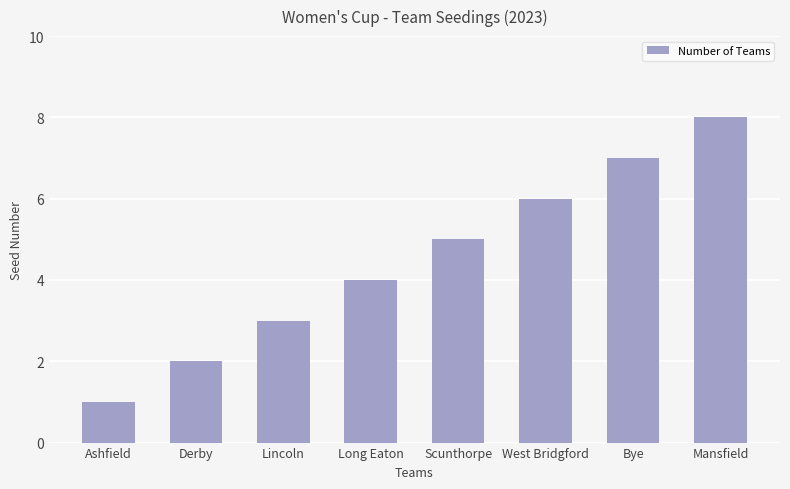

True or false: the data shows 2 at Lincoln.

False